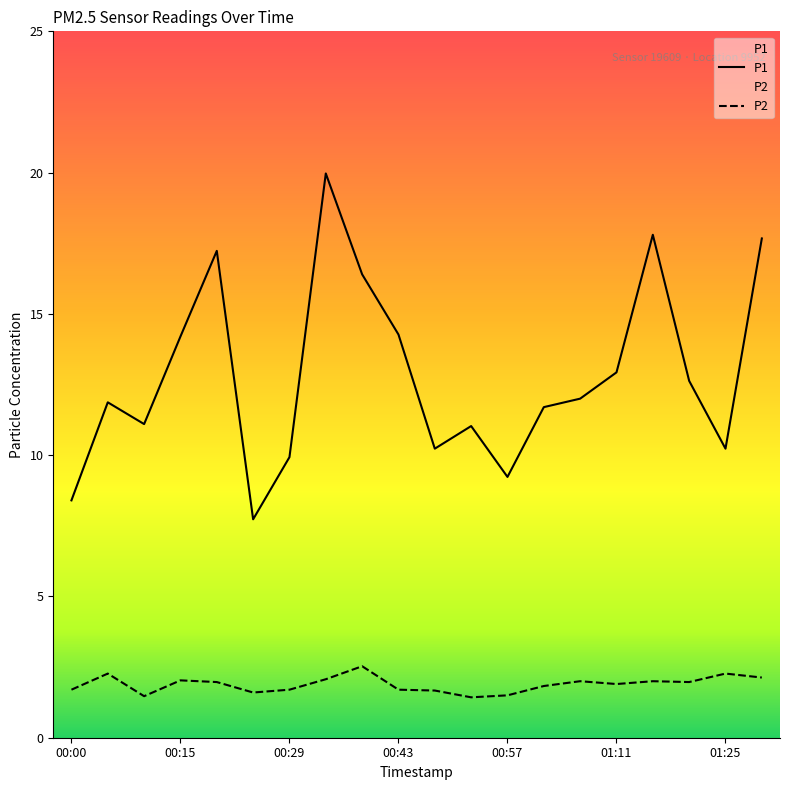

True or false: P1 and P2 cross at least once.

False